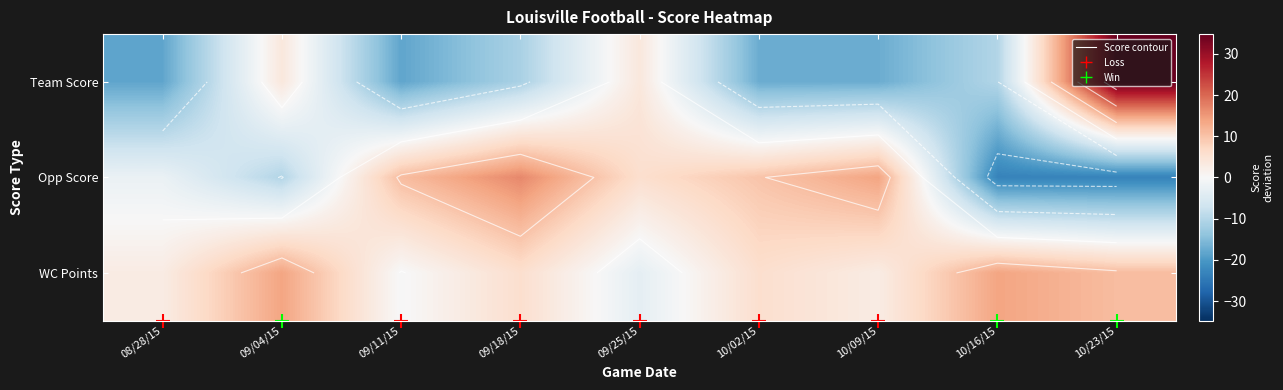

Where does the Team Score series first go above -11?

09/04/15